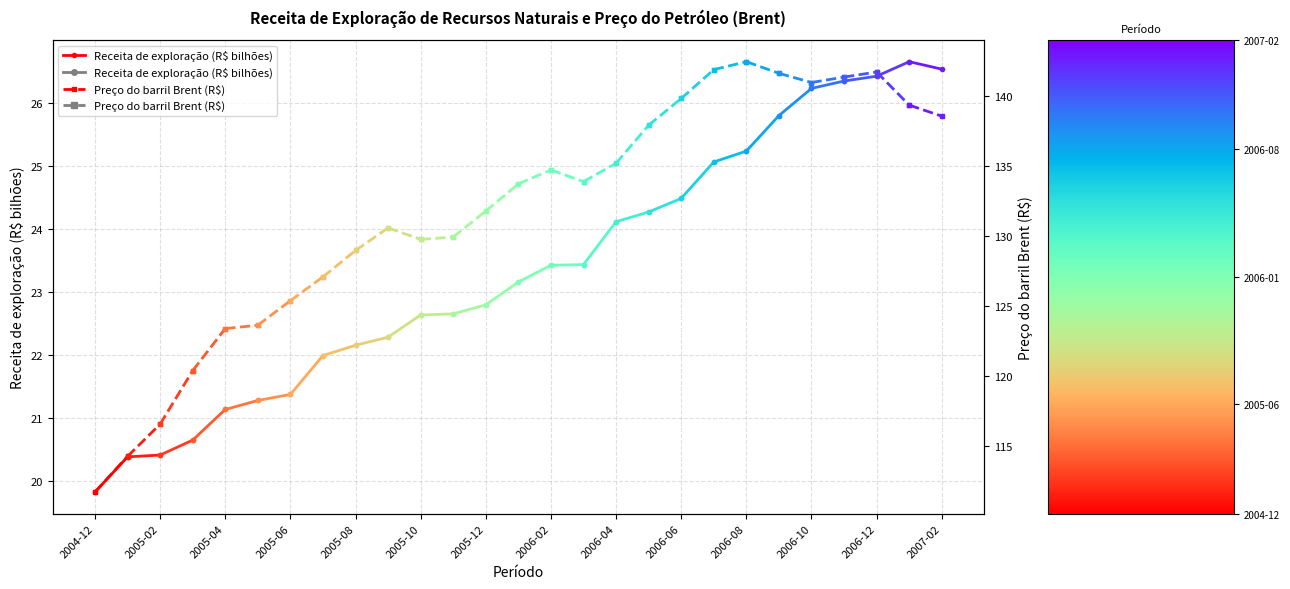

At which label is Preço do barril Brent (R$) closest to 112?

2004-12